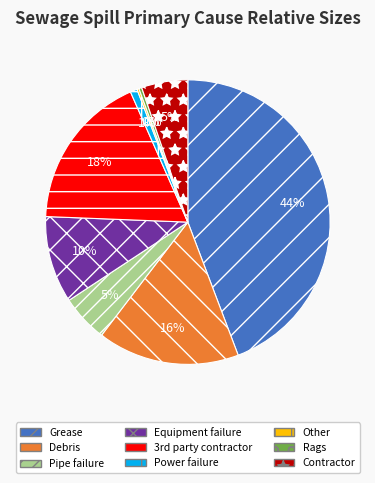

To the nearest percent, what percentage of the pie is Grease?

44%